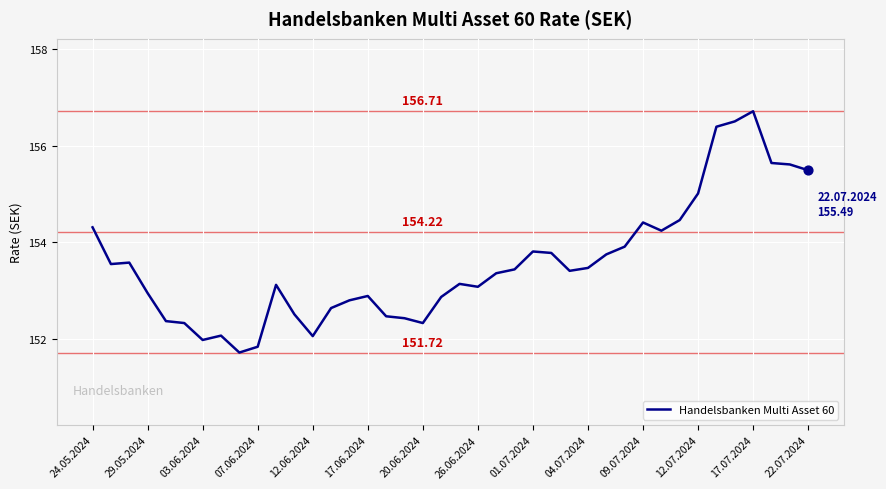

What is the difference between the maximum and minimum values?

5.0